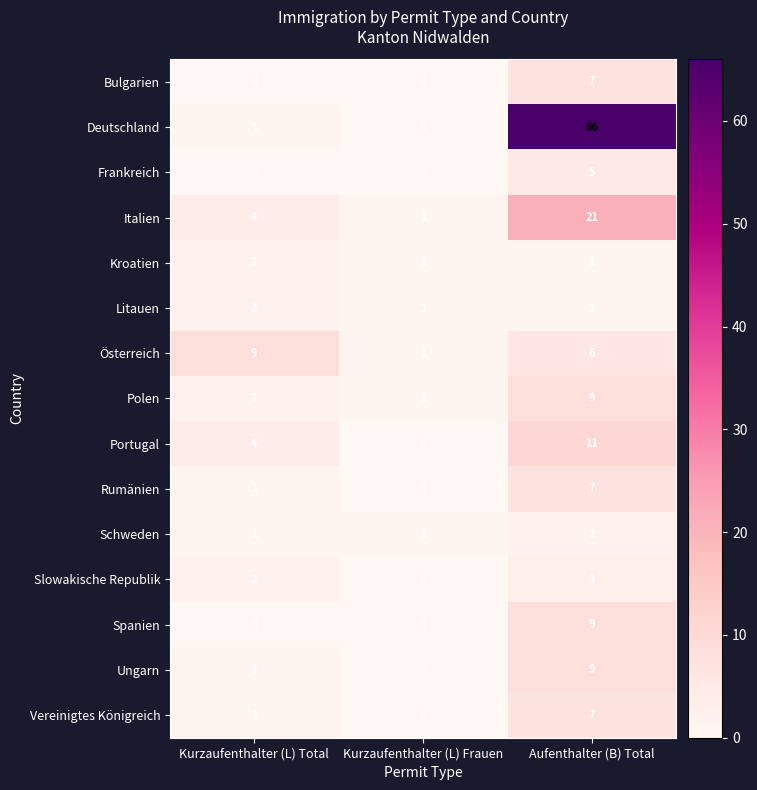

Count the Italien values in the range 1 to 21.

3